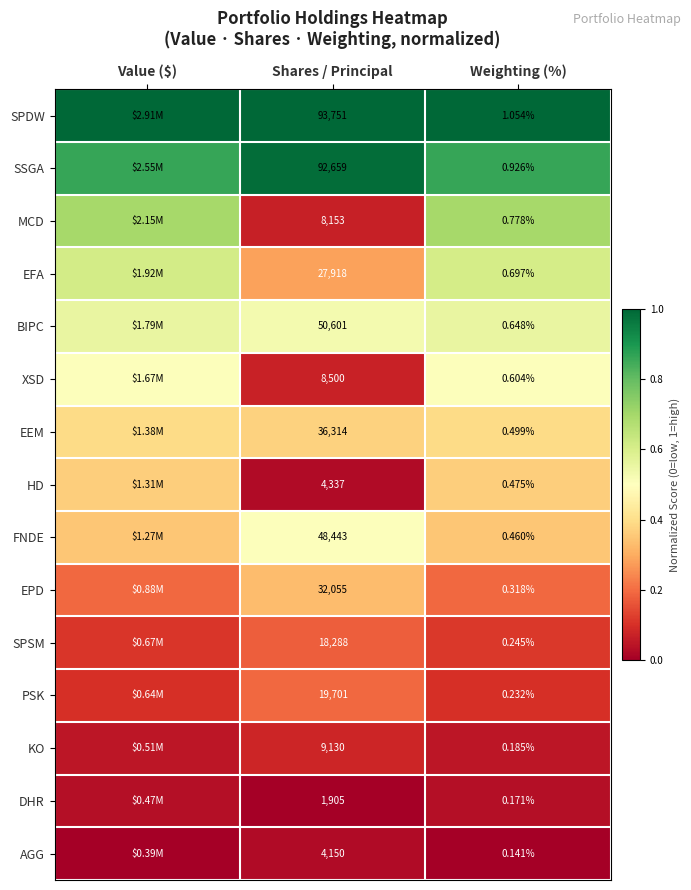

At which category is the sum across all series the highest?

Weighting (%)